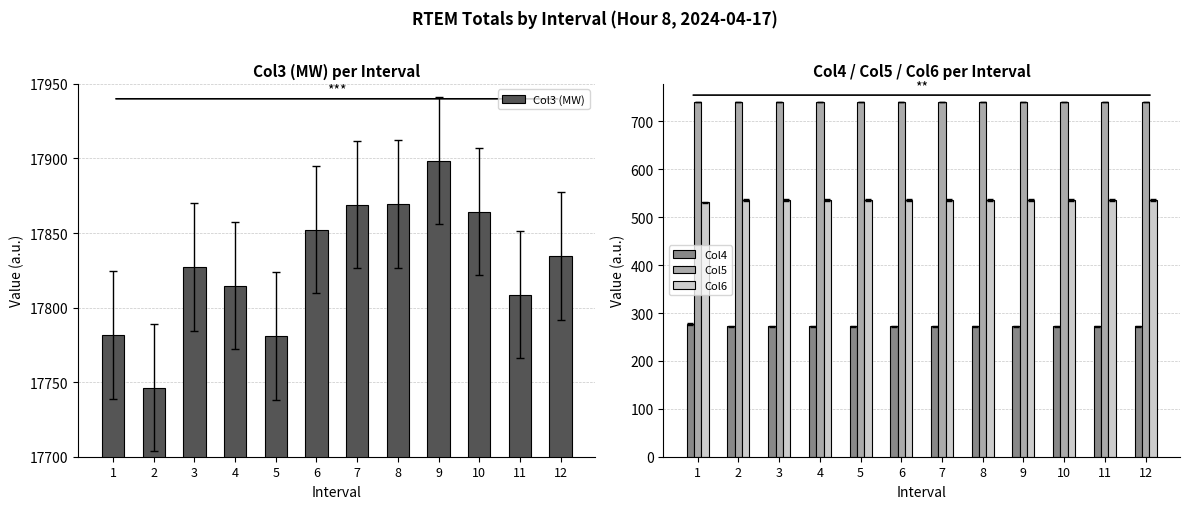

What is the average value of the Col6 series?

535.6